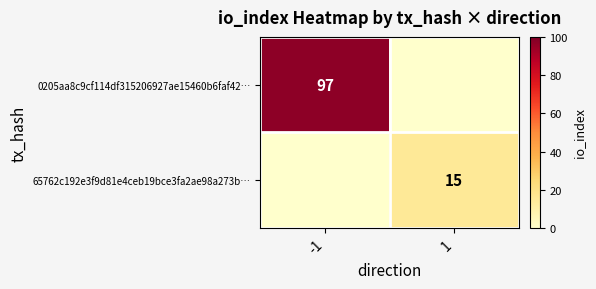

What is the total value across all series at -1?

97